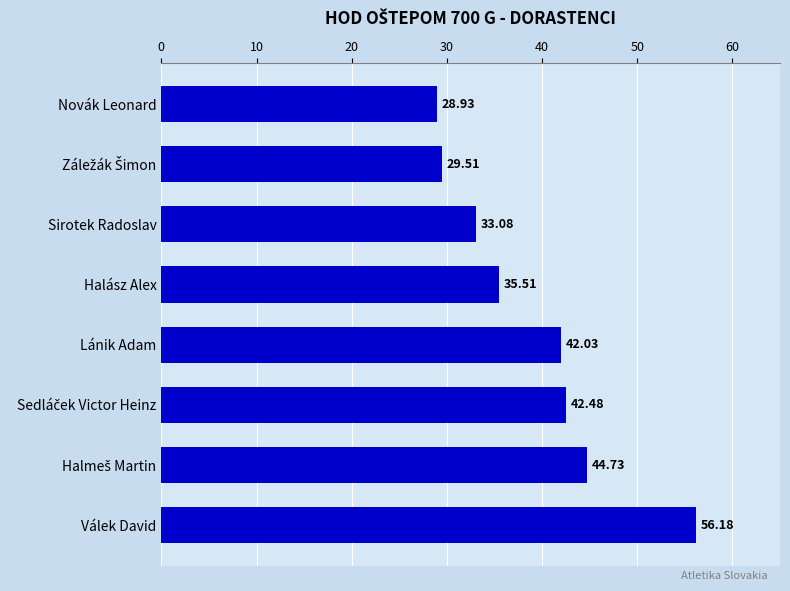

What is the difference between the second highest and minimum values?

15.8